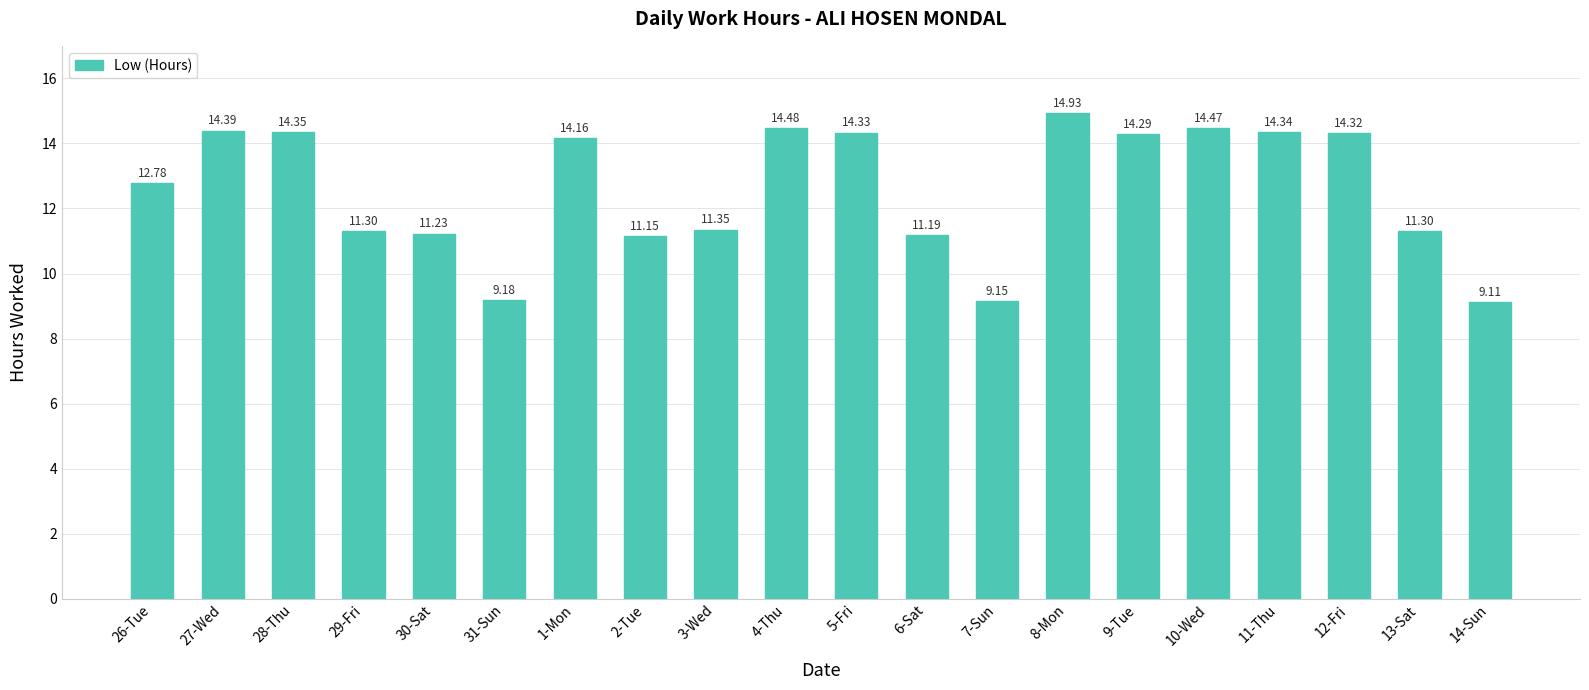

Approximately how many times larger is the value at 3-Wed compared to 5-Fri?

0.8